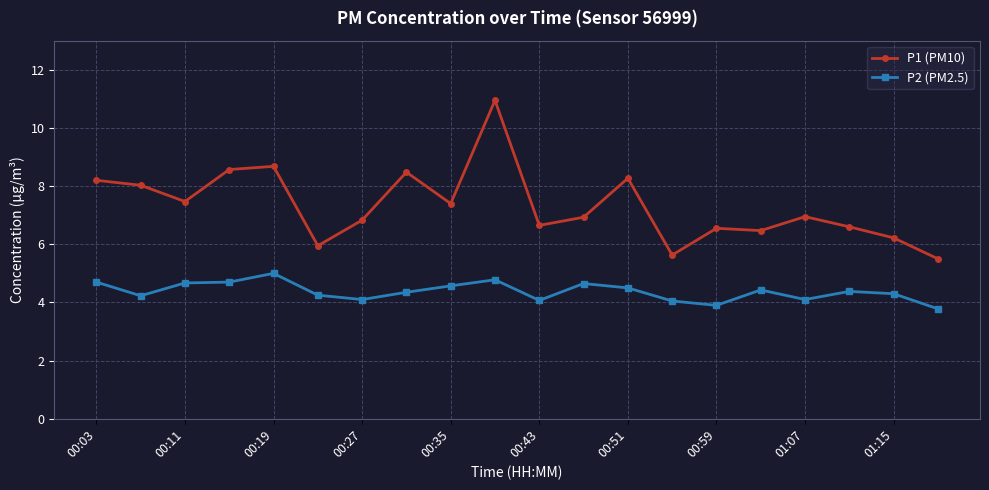

Which series has the largest range (max minus min)?

P1 (PM10)